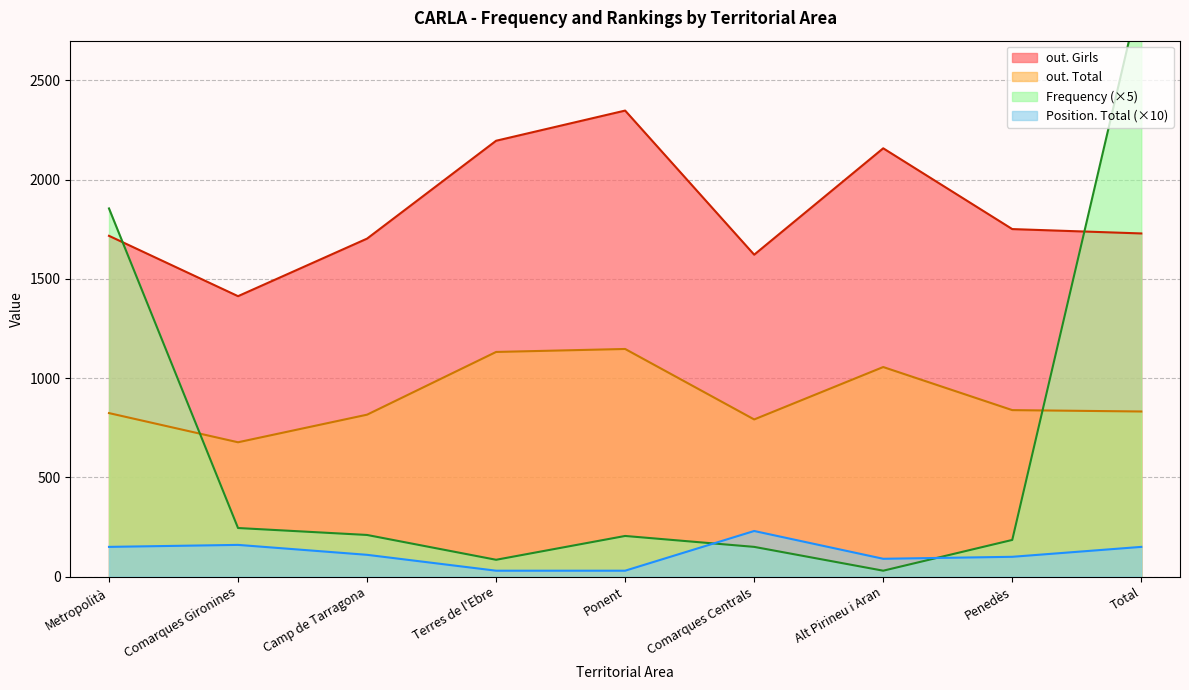

At which label does out. Girls reach its minimum?

Comarques Gironines